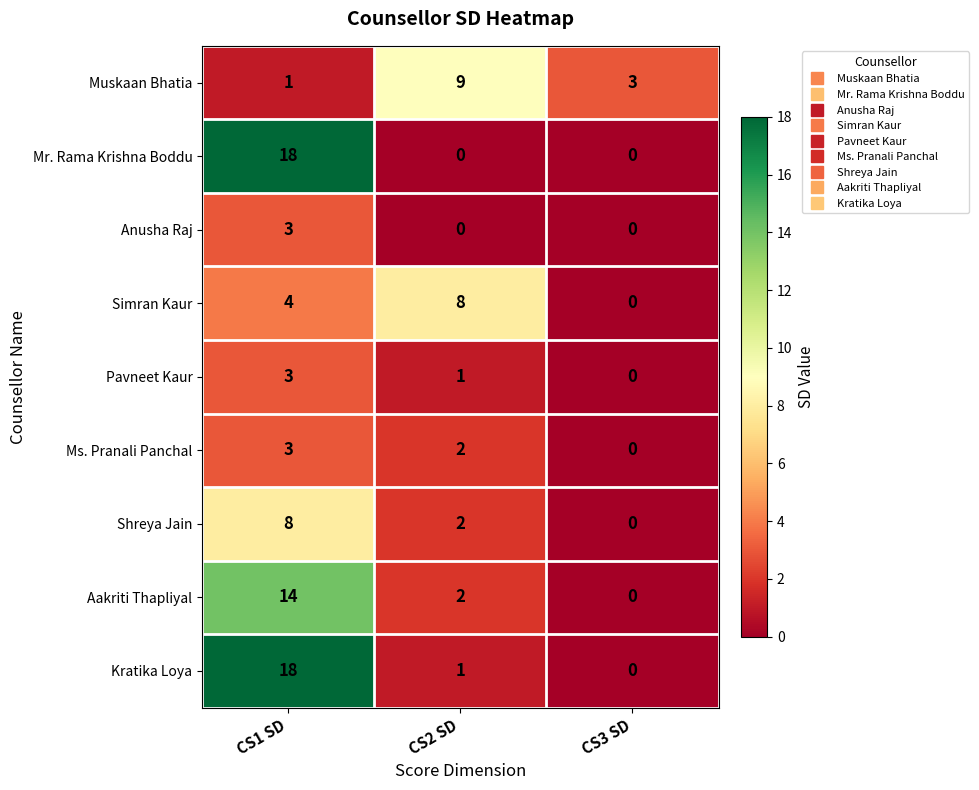

Which series has the largest total across all categories?

Kratika Loya